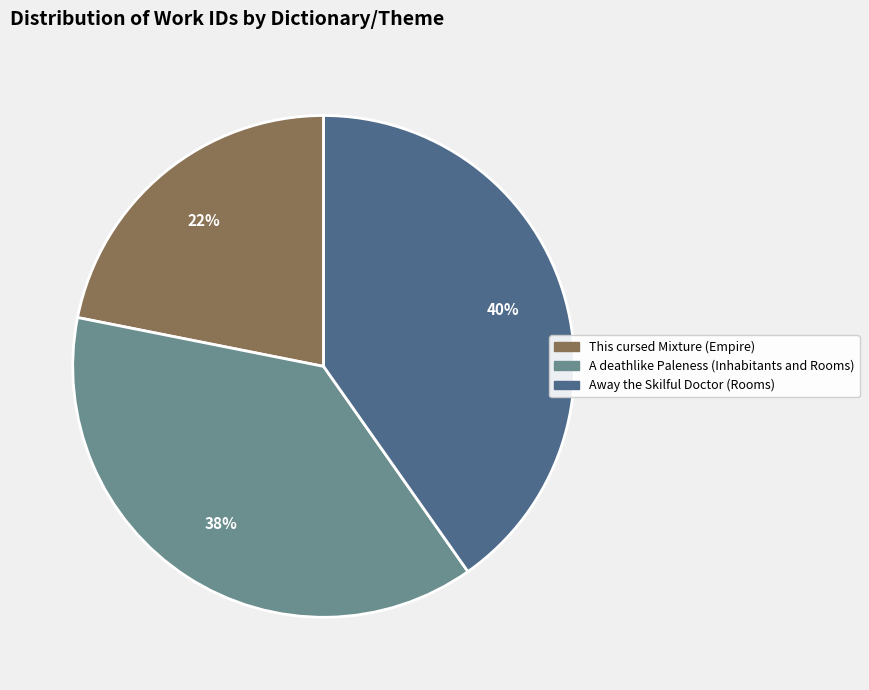

Rank the categories by value from lowest to highest.

This cursed Mixture (Empire), A deathlike Paleness (Inhabitants and Rooms), Away the Skilful Doctor (Rooms)